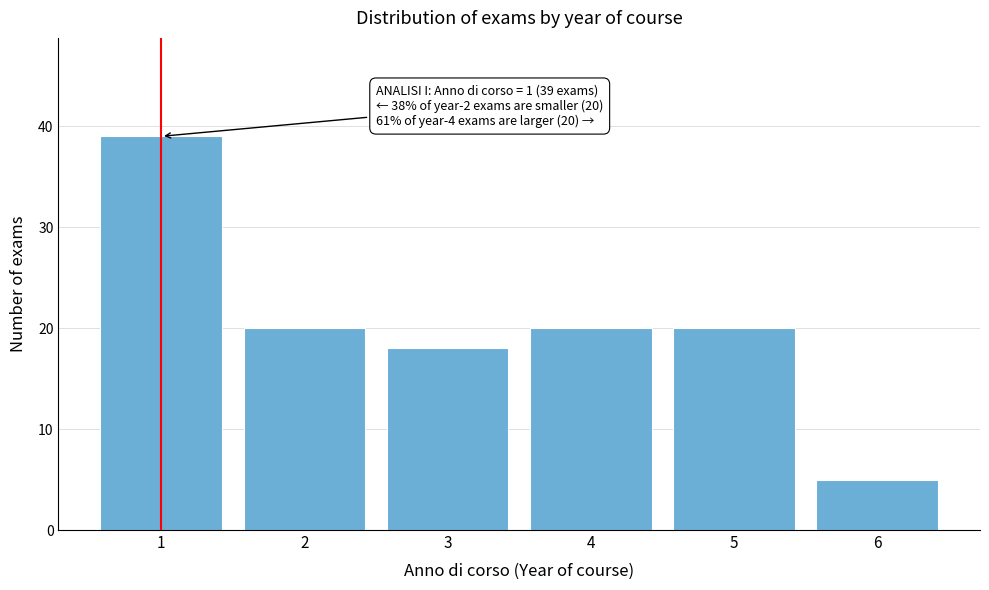

Reading left to right, transcribe all the data shown in this chart.

1=39	2=20	3=18	4=20	5=20	6=5